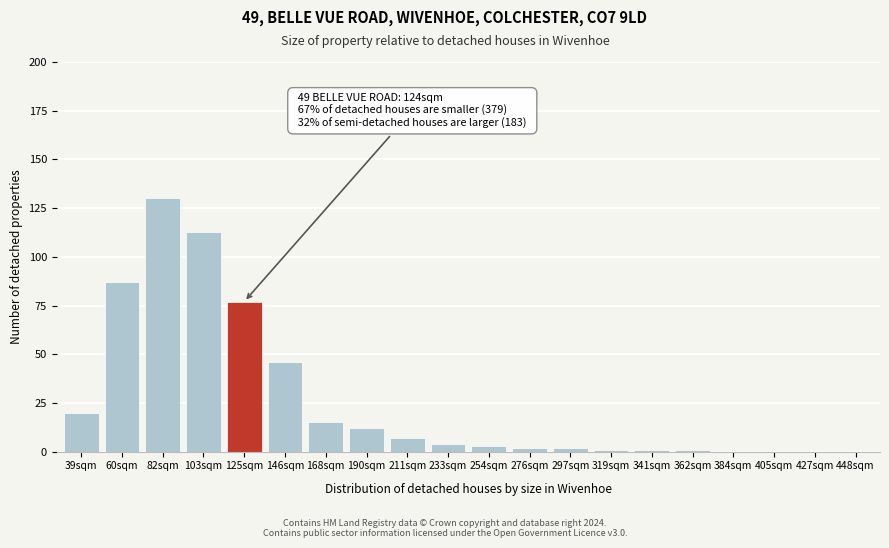

Reading right to left, extract all data points from this chart.

448sqm=0	427sqm=0	405sqm=0	384sqm=0	362sqm=1	341sqm=1	319sqm=1	297sqm=2	276sqm=2	254sqm=3	233sqm=4	211sqm=7	190sqm=12	168sqm=15	146sqm=46	125sqm=77	103sqm=113	82sqm=130	60sqm=87	39sqm=20